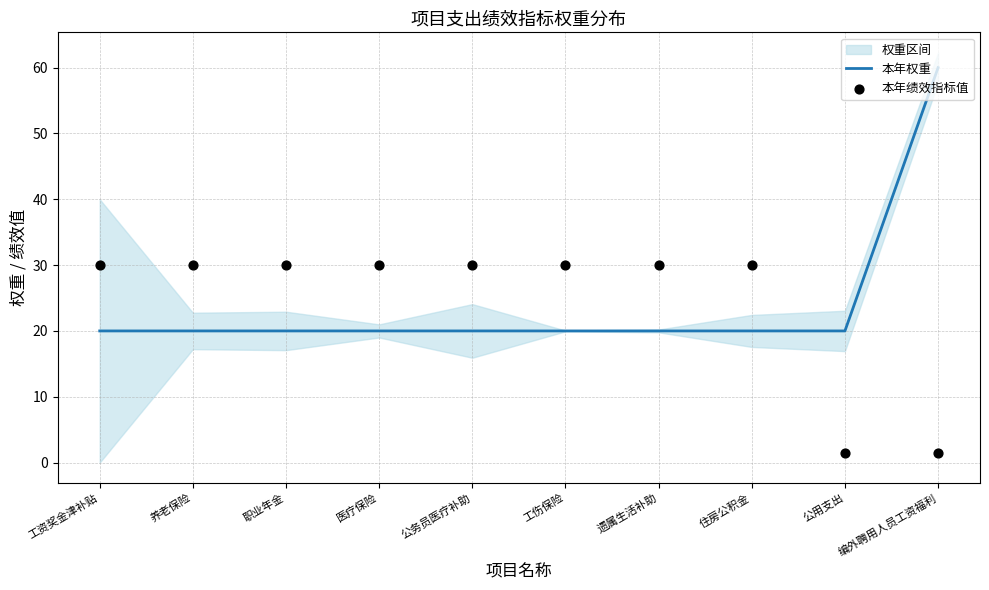

Is the value of 本年权重 at 住房公积金 greater than the value of 本年绩效指标值 at 养老保险?

No